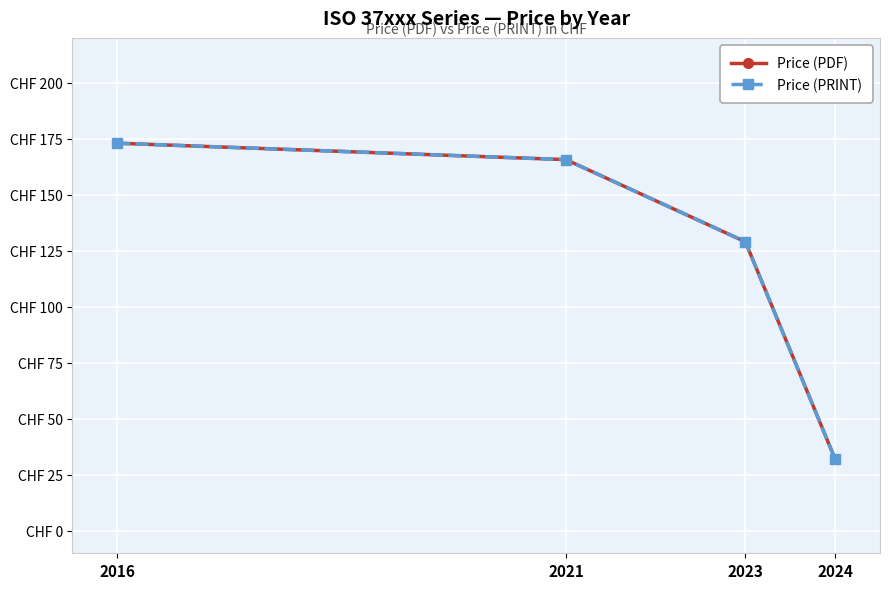

Is this an area chart (filled region under the line)?

No